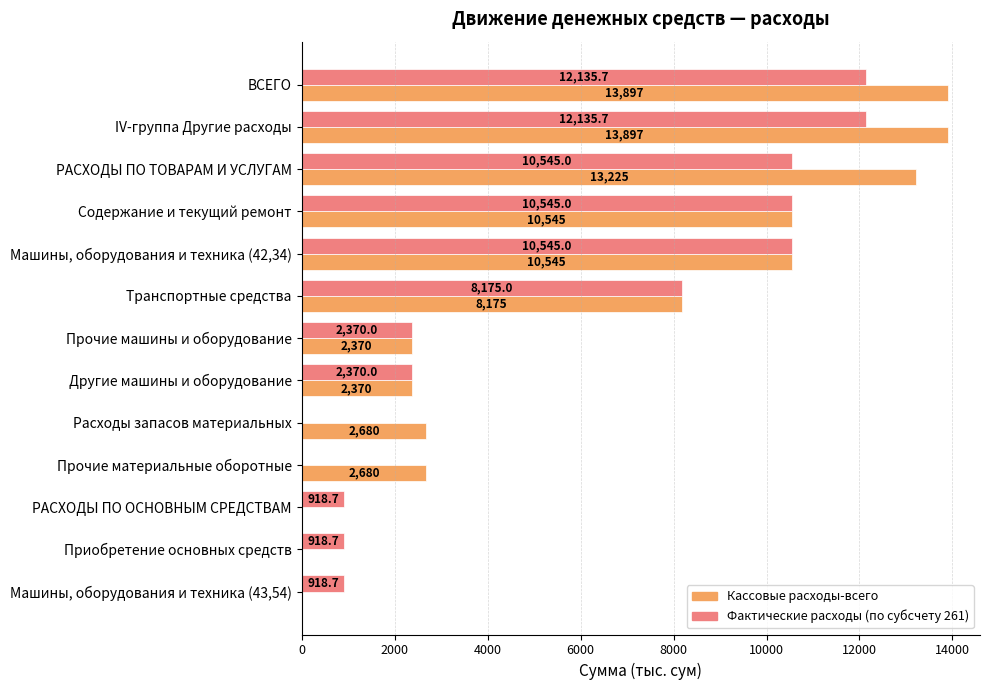

What is the total value across all series at Приобретение основных средств?

918.7